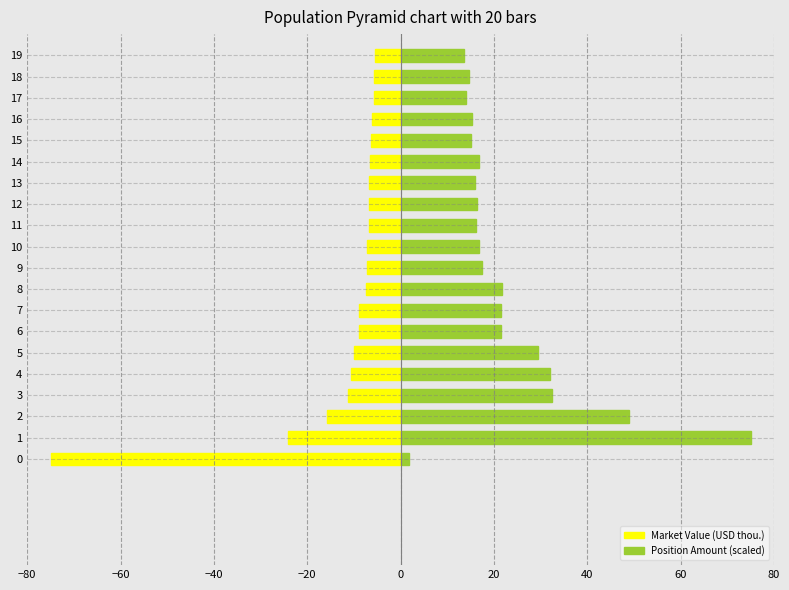

What is the difference between the second highest and minimum values in the Market Value (USD thou.) series?

69.3